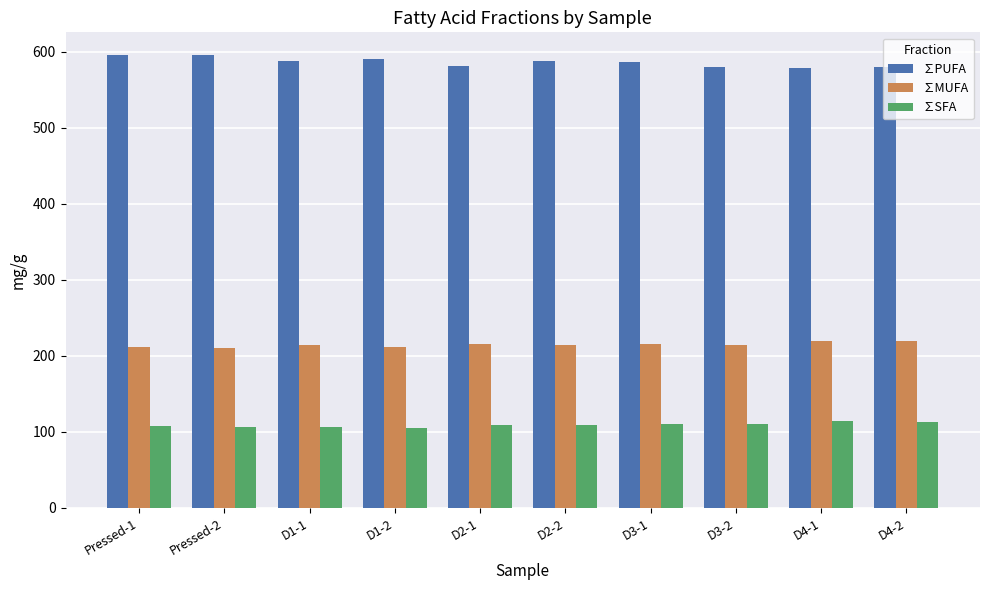

At how many categories does at least one series exceed 498?

10